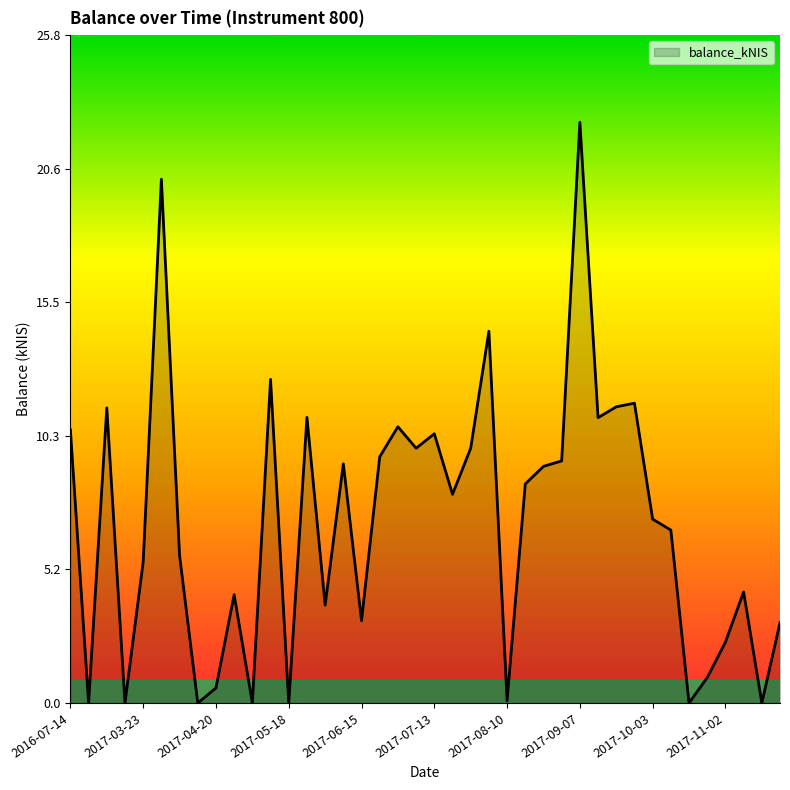

What is the difference between the maximum and minimum values?

22.4